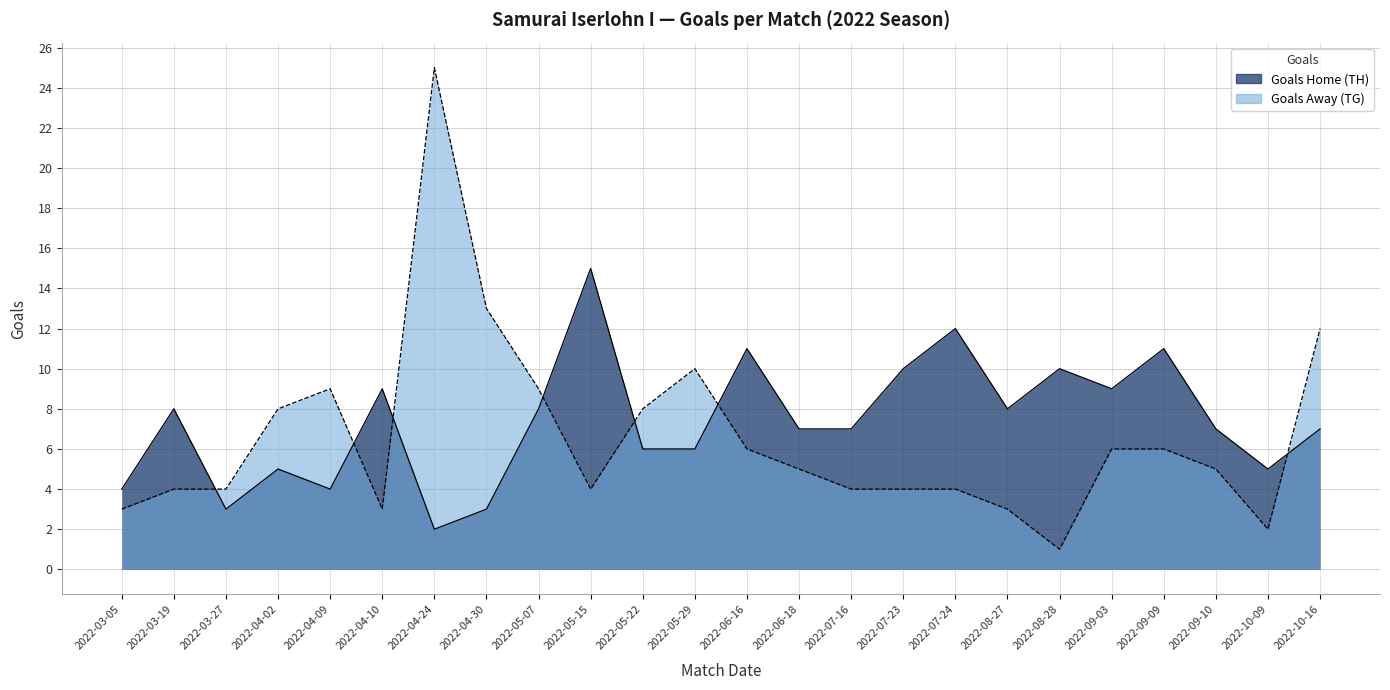

Is it true that Goals Home (TH) equals 12 at 2022-07-24?

True